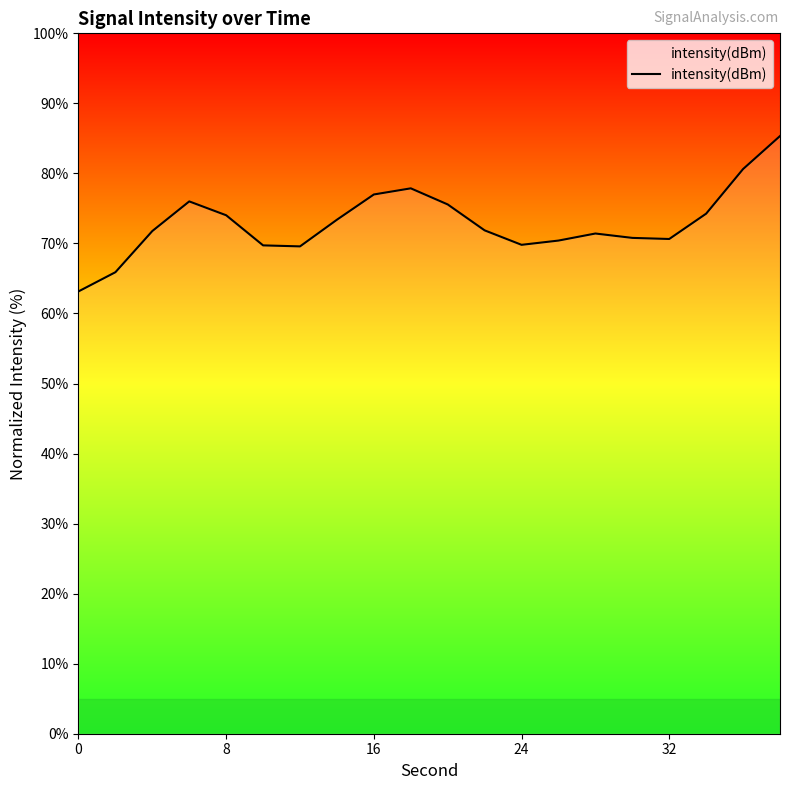

What is the difference between the maximum and minimum values?

22.2